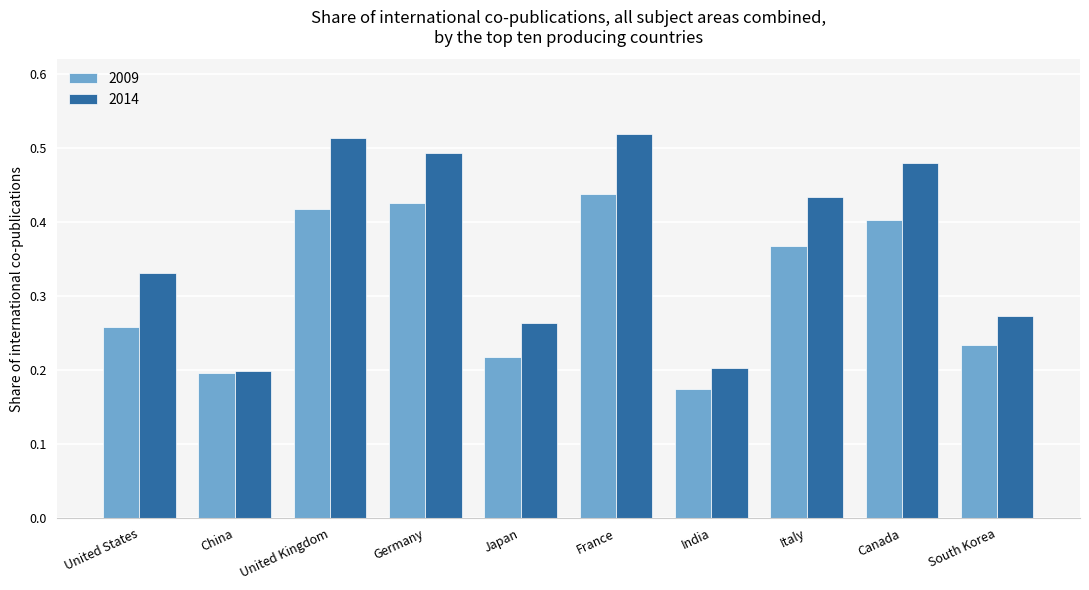

Which category has the highest value in the 2014 series?

France